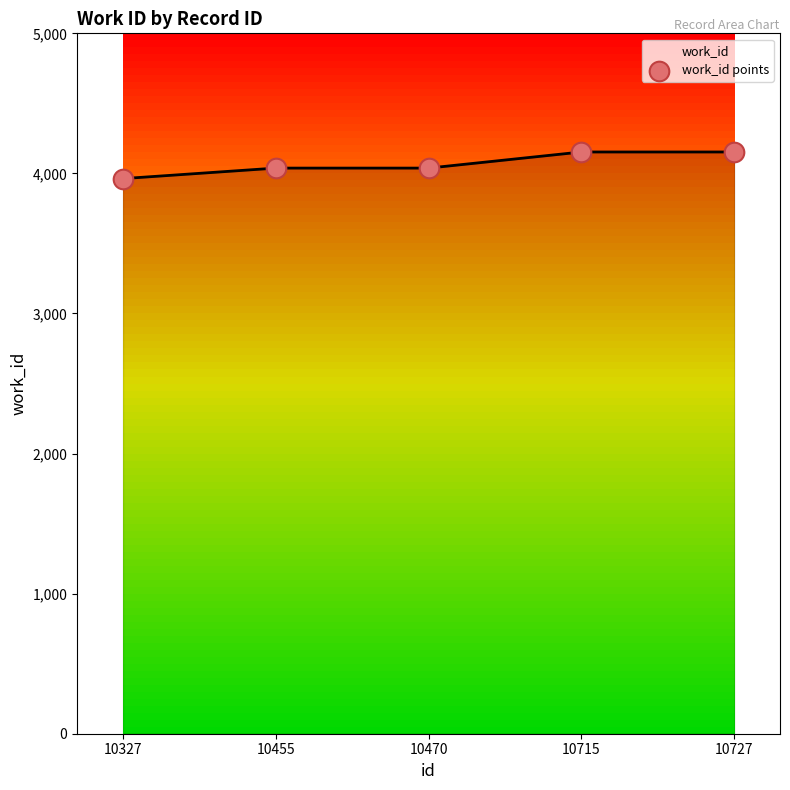

Which has a higher value, 10715 or 10455?

10715